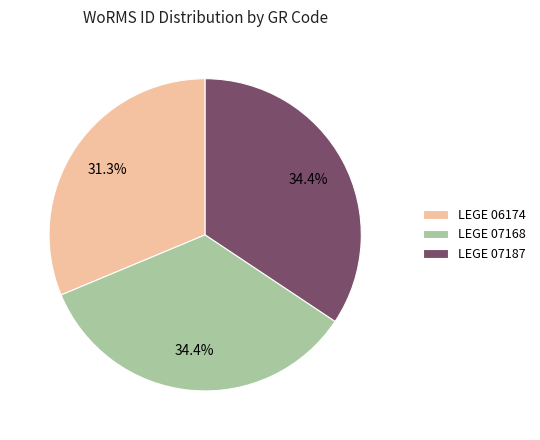

Which slice is the smallest?

LEGE 06174